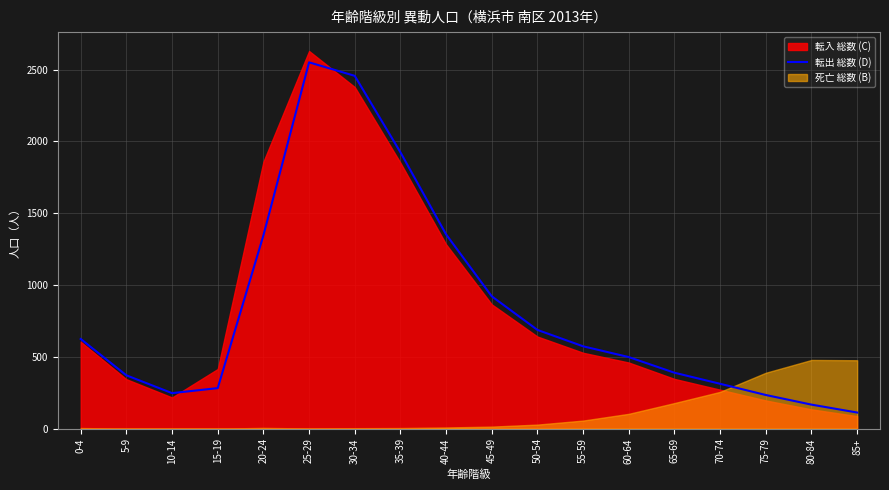

What position from the right is 35-39?

11